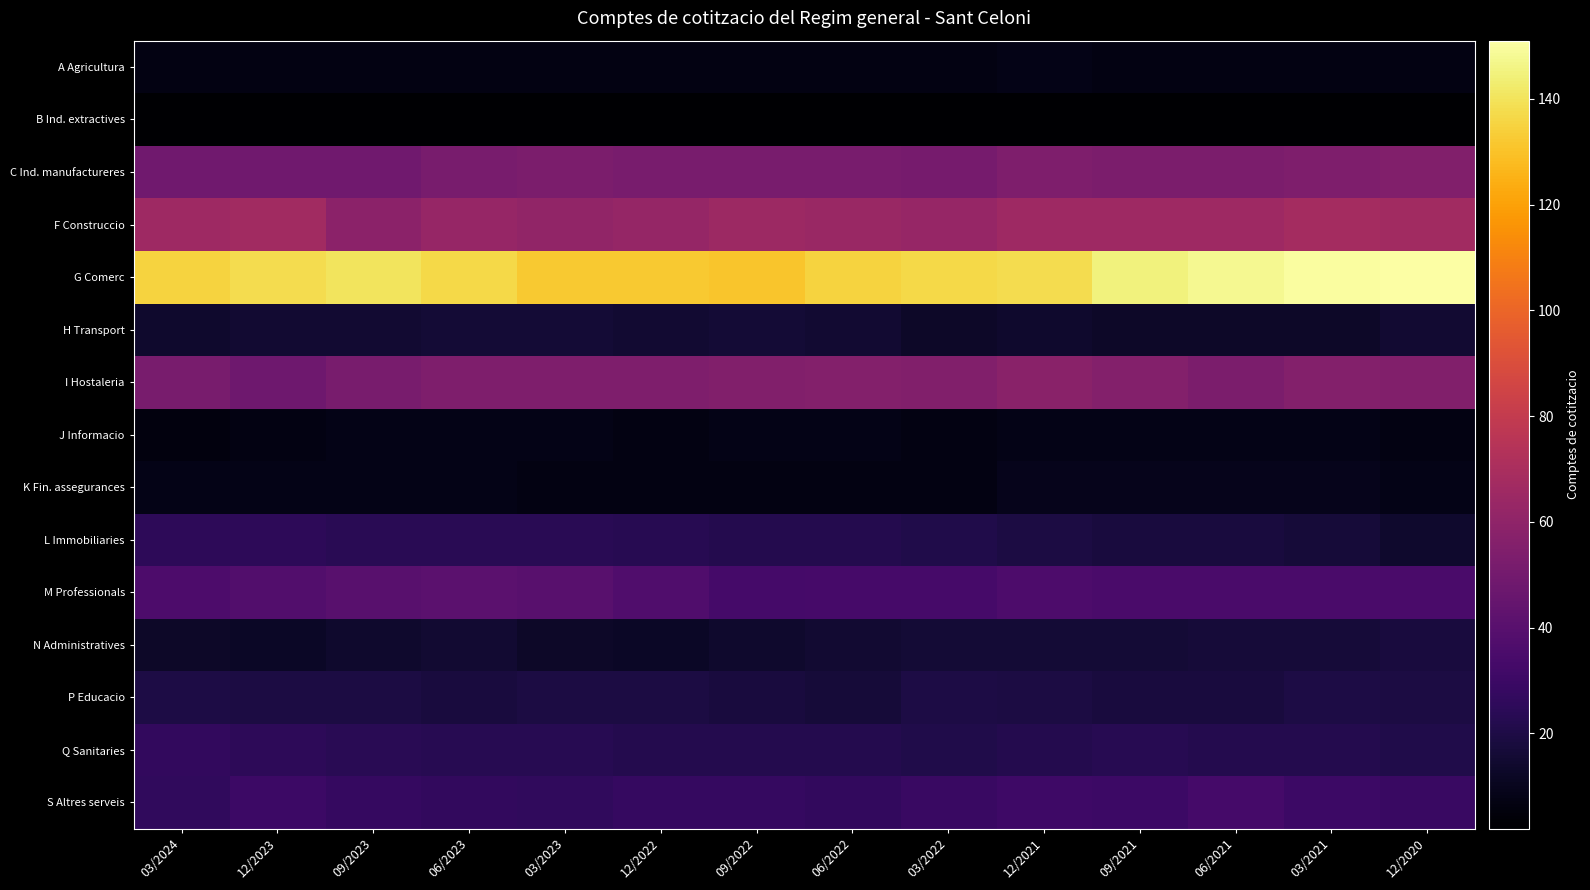

Reading left to right, what are all the values shown in this chart?

A Agricultura: 03/2024=7	12/2023=7	09/2023=7	06/2023=7	03/2023=7	12/2022=7	09/2022=7	06/2022=7	03/2022=7	12/2021=8	09/2021=7	06/2021=7	03/2021=7	12/2020=7
B Ind. extractives: 03/2024=2	12/2023=2	09/2023=2	06/2023=2	03/2023=2	12/2022=2	09/2022=2	06/2022=2	03/2022=2	12/2021=2	09/2021=2	06/2021=2	03/2021=2	12/2020=2
C Ind. manufactureres: 03/2024=49	12/2023=49	09/2023=49	06/2023=52	03/2023=53	12/2022=52	09/2022=52	06/2022=52	03/2022=51	12/2021=54	09/2021=53	06/2021=53	03/2021=54	12/2020=55
F Construccio: 03/2024=66	12/2023=67	09/2023=59	06/2023=63	03/2023=61	12/2022=62	09/2022=65	06/2022=64	03/2022=63	12/2021=66	09/2021=66	06/2021=66	03/2021=68	12/2020=67
G Comerc: 03/2024=135	12/2023=138	09/2023=140	06/2023=137	03/2023=132	12/2022=132	09/2022=131	06/2022=135	03/2022=137	12/2021=138	09/2021=145	06/2021=148	03/2021=150	12/2020=151
H Transport: 03/2024=14	12/2023=15	09/2023=15	06/2023=16	03/2023=16	12/2022=15	09/2022=16	06/2022=15	03/2022=13	12/2021=14	09/2021=13	06/2021=13	03/2021=13	12/2020=15
I Hostaleria: 03/2024=52	12/2023=48	09/2023=52	06/2023=54	03/2023=54	12/2022=54	09/2022=55	06/2022=56	03/2022=55	12/2021=58	09/2021=56	06/2021=53	03/2021=56	12/2020=55
J Informacio: 03/2024=6	12/2023=7	09/2023=8	06/2023=8	03/2023=8	12/2022=7	09/2022=8	06/2022=8	03/2022=7	12/2021=8	09/2021=8	06/2021=8	03/2021=8	12/2020=7
K Fin. assegurances: 03/2024=8	12/2023=8	09/2023=8	06/2023=8	03/2023=7	12/2022=7	09/2022=7	06/2022=7	03/2022=7	12/2021=9	09/2021=9	06/2021=9	03/2021=9	12/2020=8
L Immobiliaries: 03/2024=25	12/2023=25	09/2023=24	06/2023=24	03/2023=24	12/2022=23	09/2022=22	06/2022=22	03/2022=21	12/2021=19	09/2021=18	06/2021=18	03/2021=17	12/2020=14
M Professionals: 03/2024=36	12/2023=38	09/2023=40	06/2023=41	03/2023=40	12/2022=37	09/2022=33	06/2022=34	03/2022=34	12/2021=36	09/2021=35	06/2021=35	03/2021=35	12/2020=35
N Administratives: 03/2024=13	12/2023=12	09/2023=14	06/2023=15	03/2023=13	12/2022=12	09/2022=14	06/2022=15	03/2022=16	12/2021=16	09/2021=16	06/2021=17	03/2021=17	12/2020=18
P Educacio: 03/2024=20	12/2023=19	09/2023=19	06/2023=18	03/2023=19	12/2022=19	09/2022=18	06/2022=17	03/2022=20	12/2021=19	09/2021=18	06/2021=18	03/2021=20	12/2020=19
Q Sanitaries: 03/2024=27	12/2023=25	09/2023=24	06/2023=23	03/2023=23	12/2022=22	09/2022=22	06/2022=22	03/2022=21	12/2021=22	09/2021=23	06/2021=22	03/2021=22	12/2020=21
S Altres serveis: 03/2024=26	12/2023=30	09/2023=28	06/2023=27	03/2023=26	12/2022=28	09/2022=28	06/2022=27	03/2022=29	12/2021=31	09/2021=30	06/2021=33	03/2021=30	12/2020=29